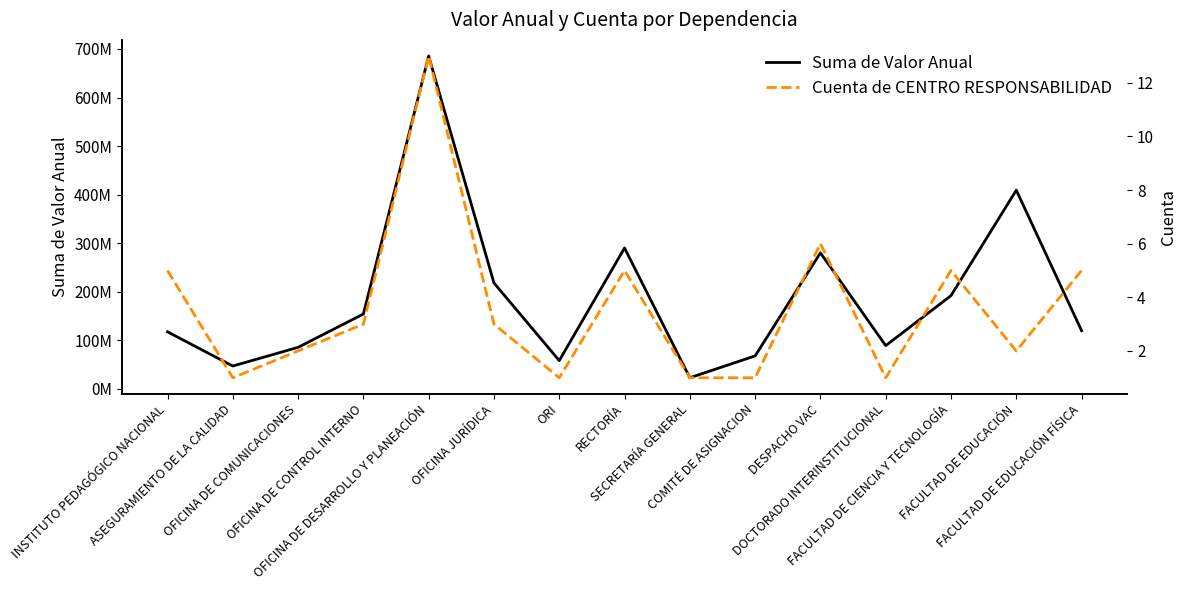

Which series has the largest total across all categories?

Suma de Valor Anual